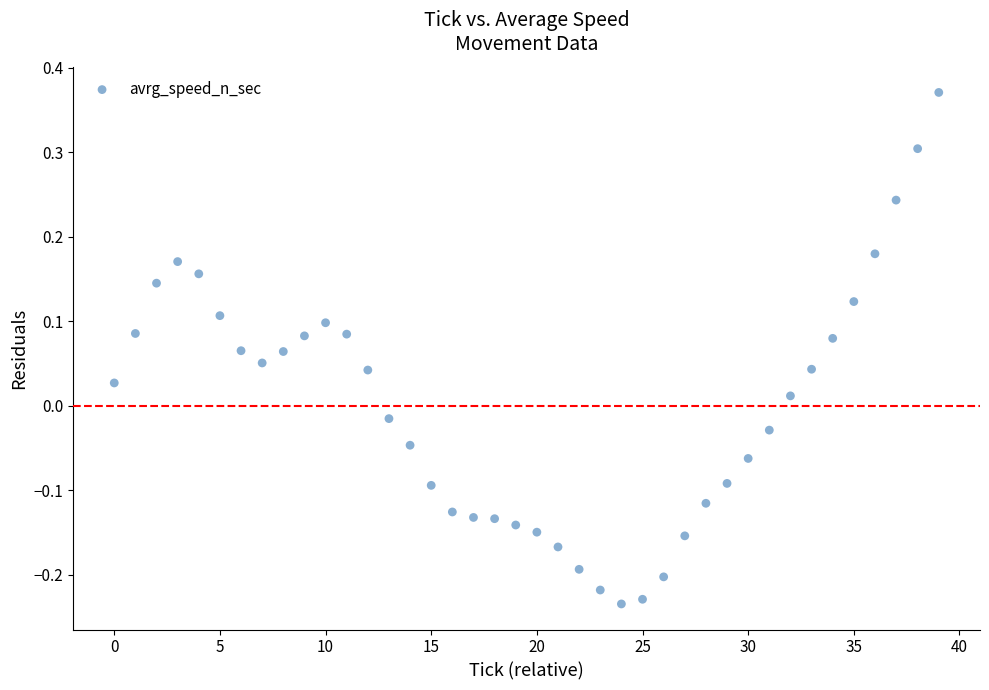

What is the range of Y values (max minus min)?

0.6